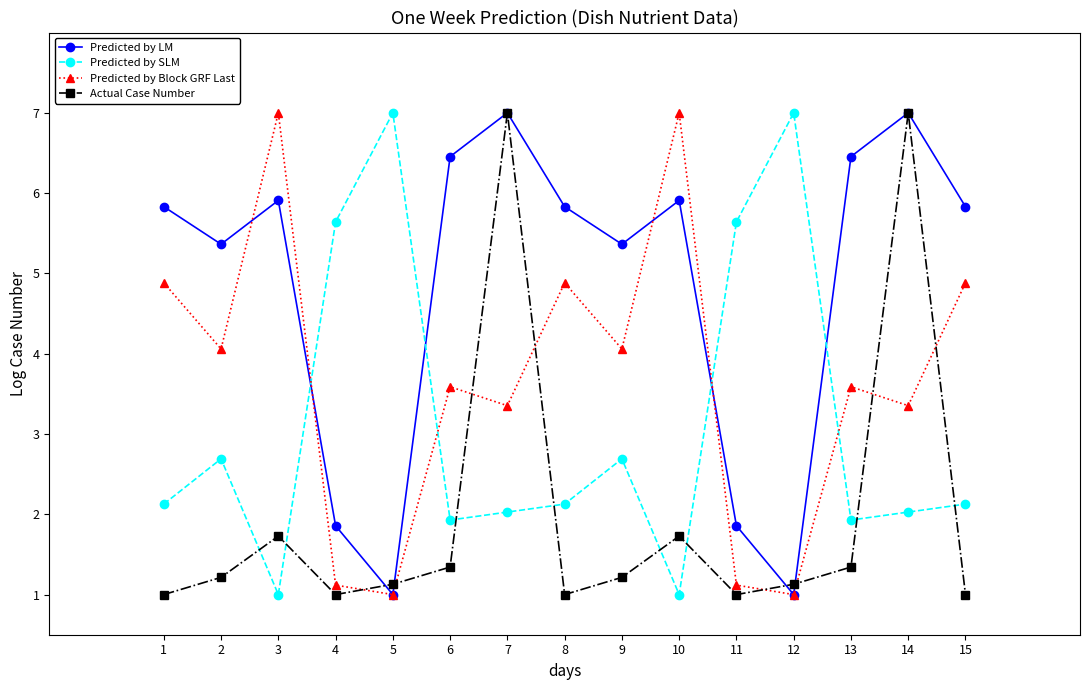

How many times do Predicted by Block GRF Last and Predicted by SLM cross each other?

4